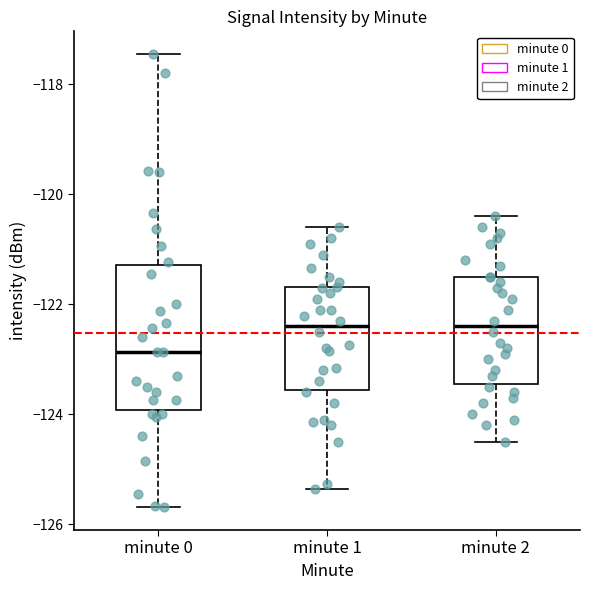

Comparing the boxes themselves (not the whiskers), which one is the tallest?

minute 0